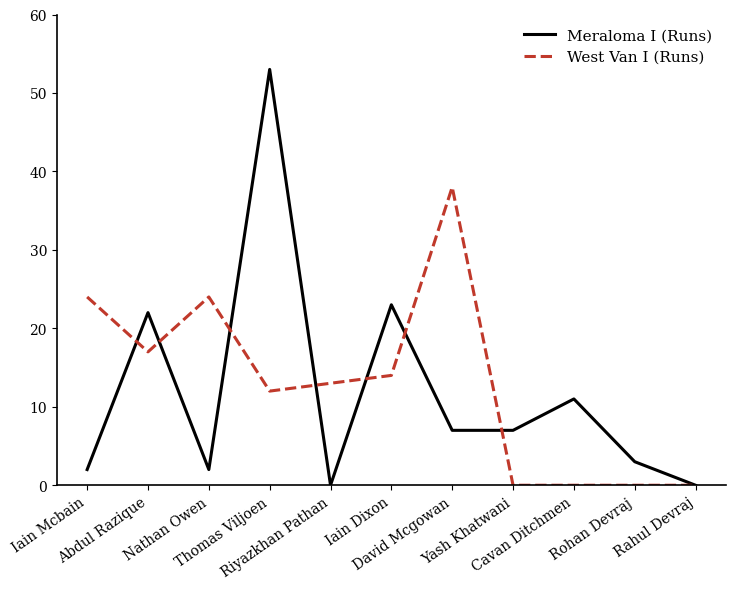

True or false: Meraloma I (Runs) has more than 1 interior local peaks.

True